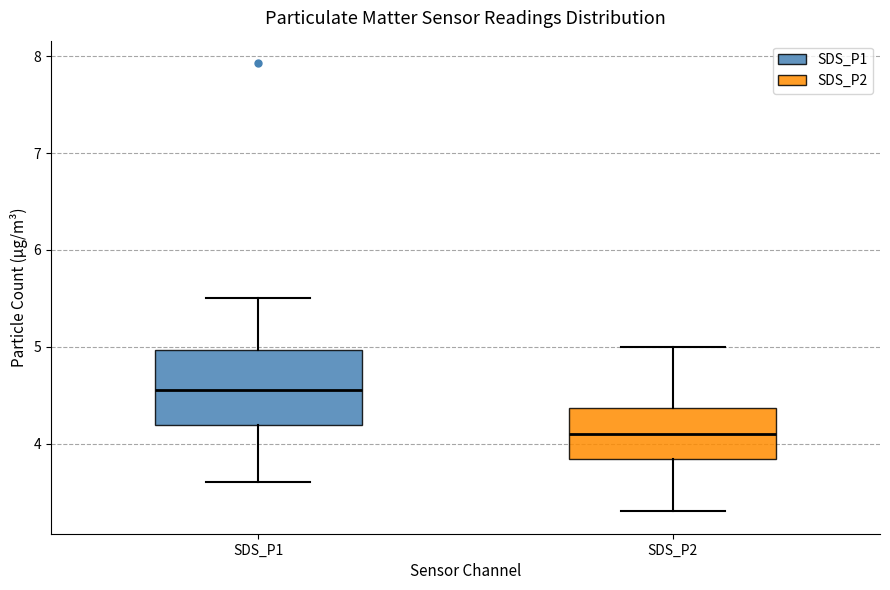

Which box is the tallest, from its lower edge to its upper edge?

SDS_P1